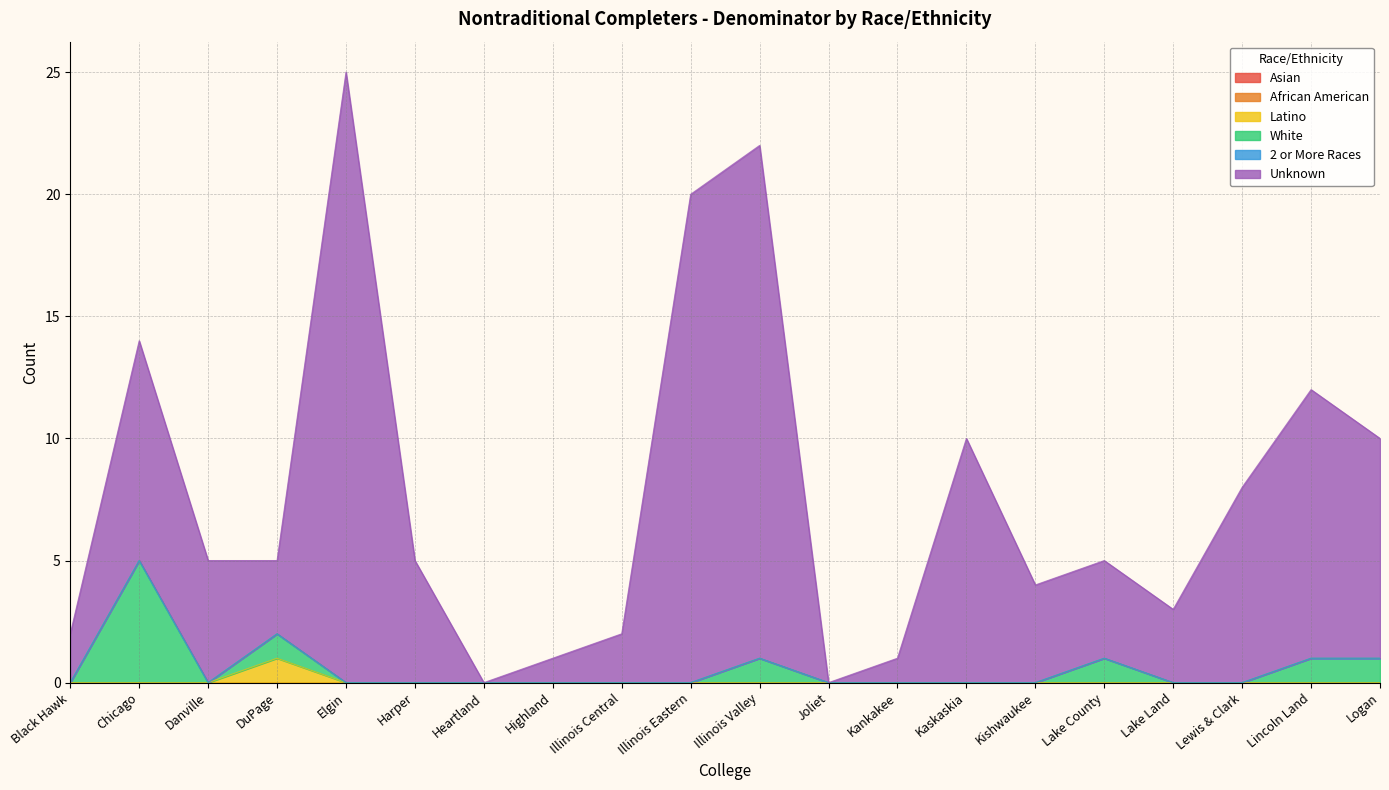

Is it true that White equals -3 at Joliet?

False